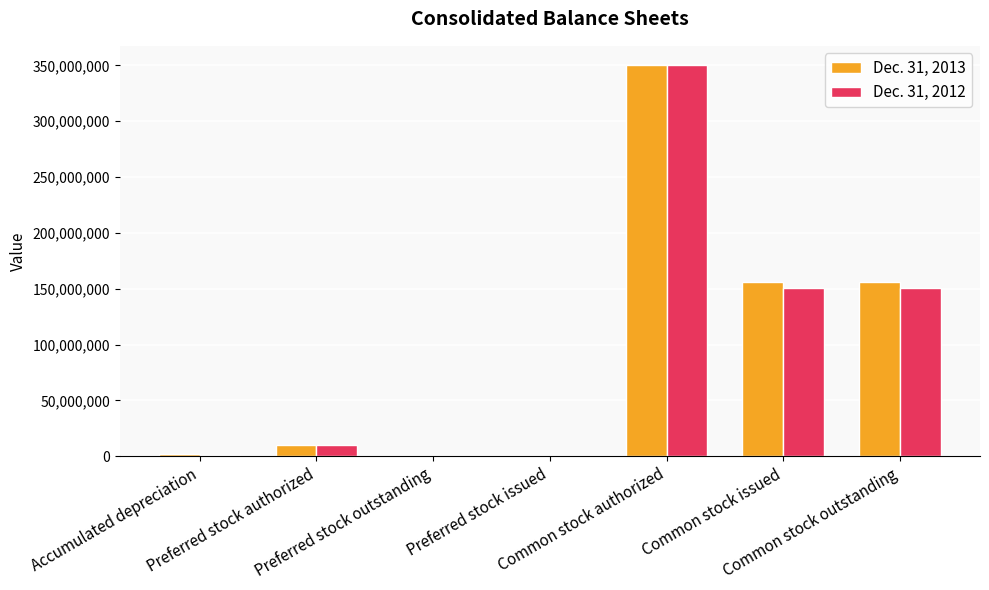

Does the chart contain stacked bars?

No